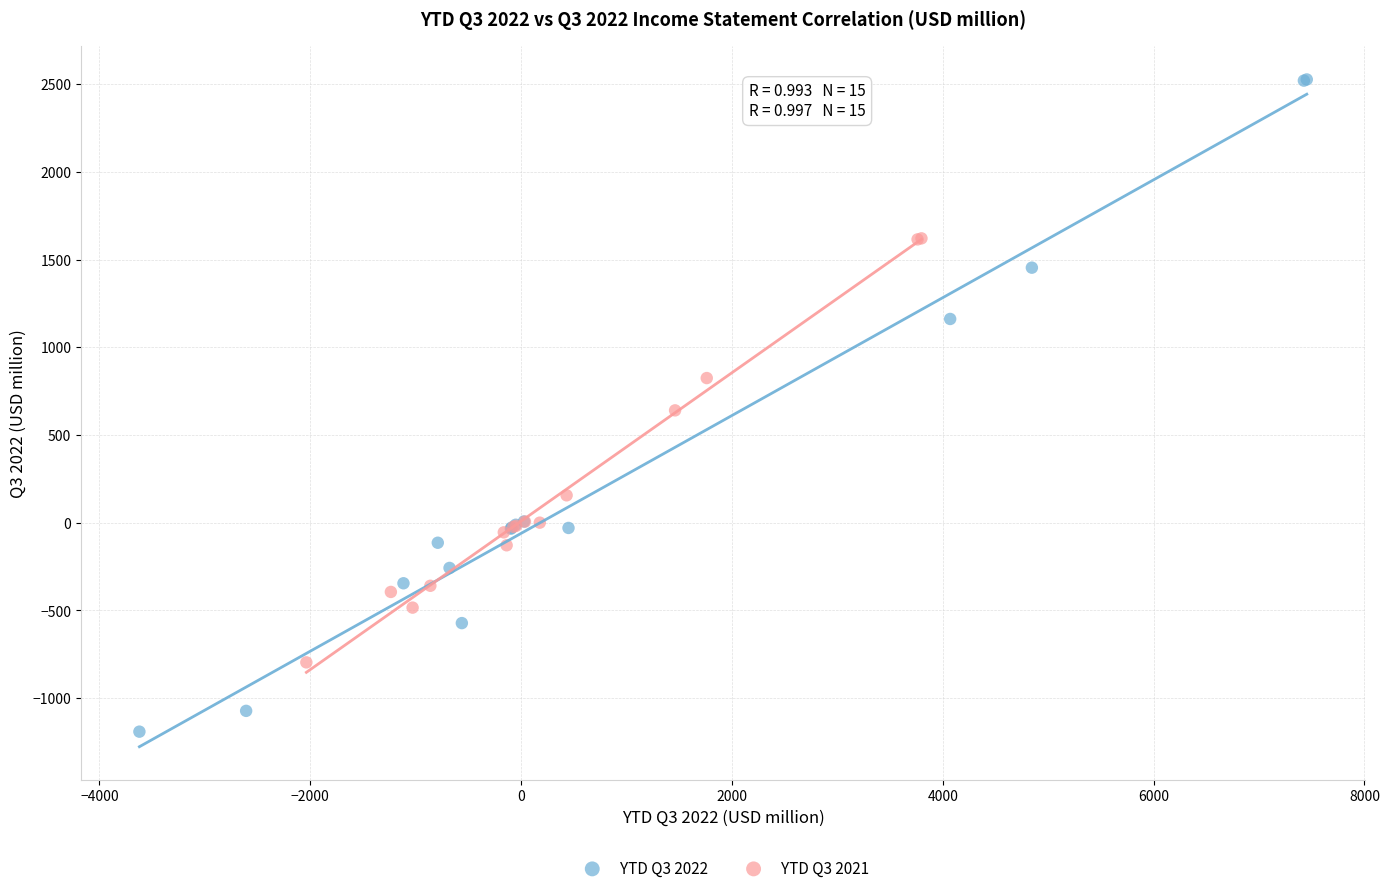

What are all the series names shown in the legend?

YTD Q3 2022, YTD Q3 2021